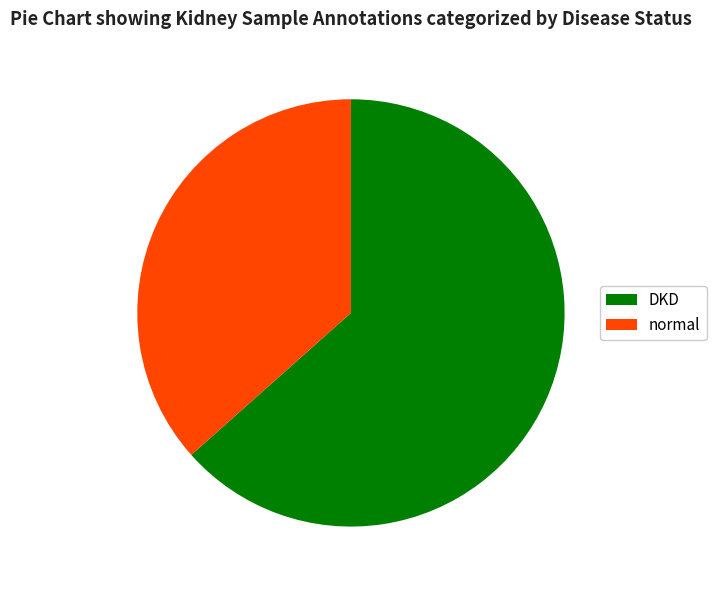

What is the smallest slice in the pie chart?

normal